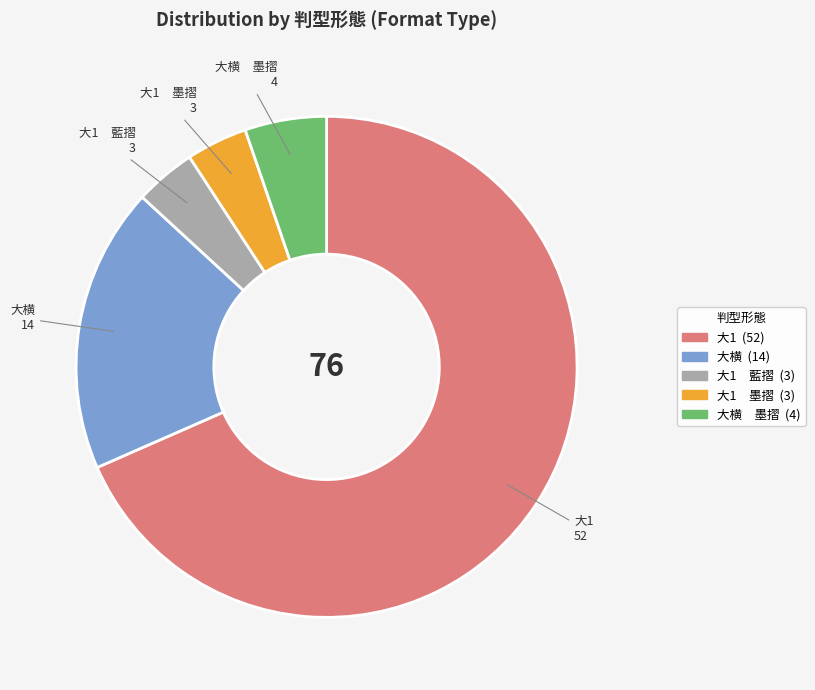

Do 大1 and 大1 墨摺 together represent more than half of the pie?

Yes